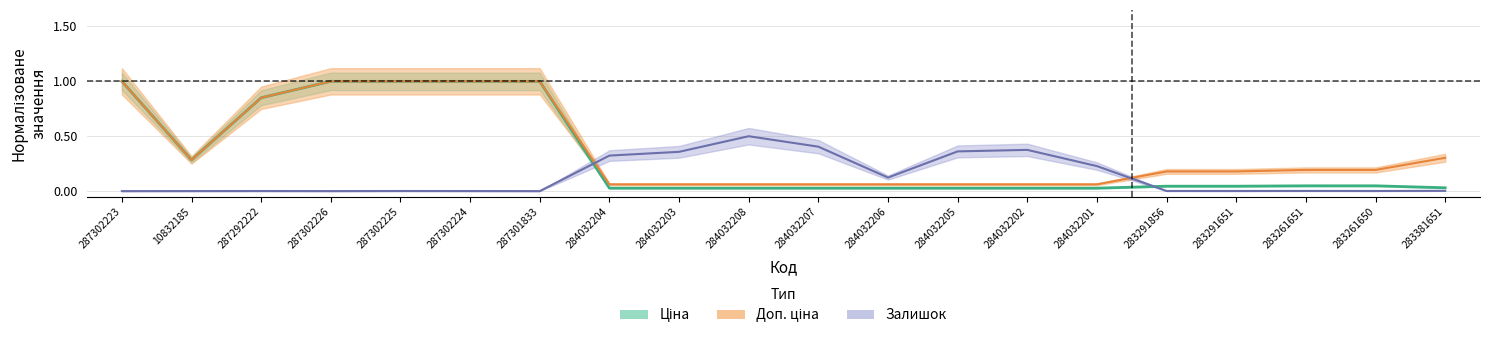

Is it true that Залишок equals 0.9 at 284032208?

False